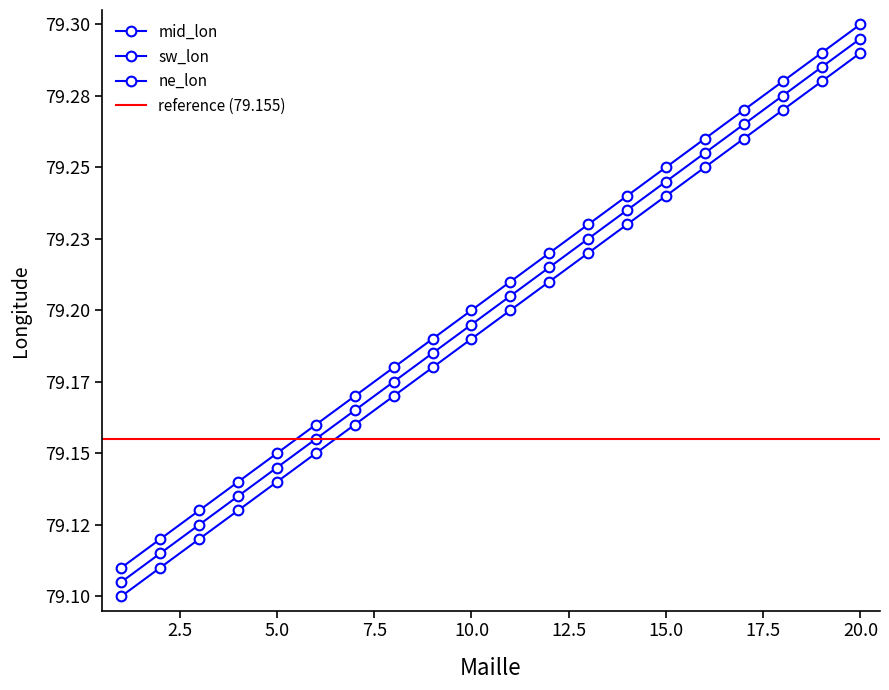

List the series in order of their overall mean, highest first.

sw_lon, mid_lon, ne_lon